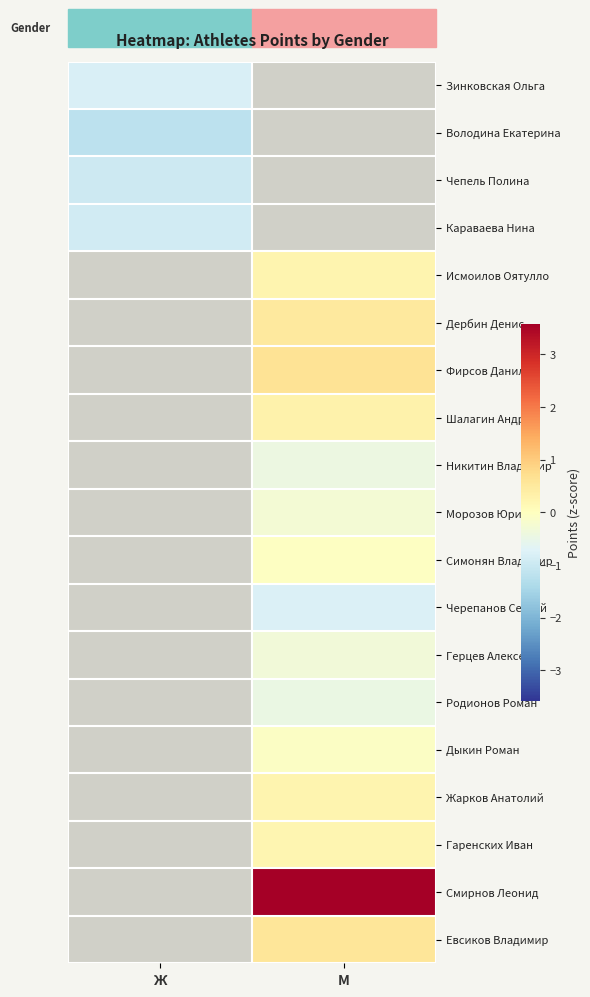

What is the difference between the highest and lowest values at Ж?

0.4